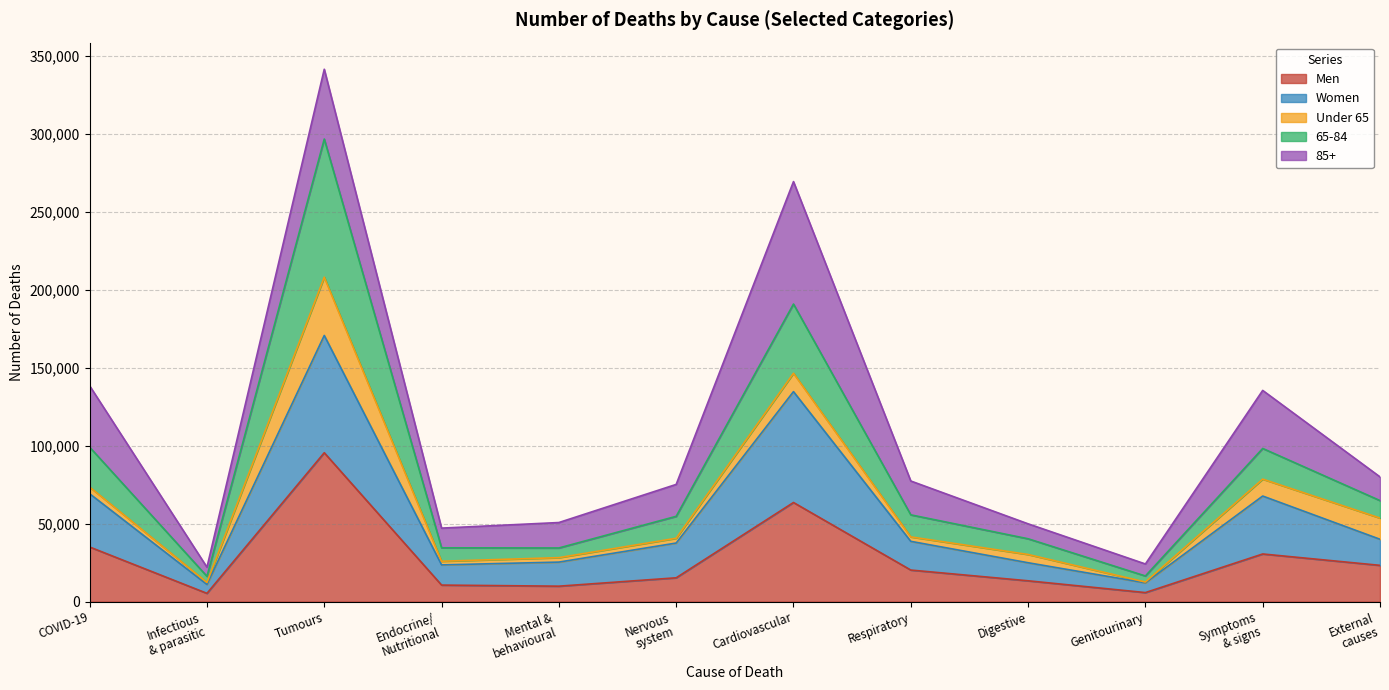

How many interior local valleys does the Women series have?

3